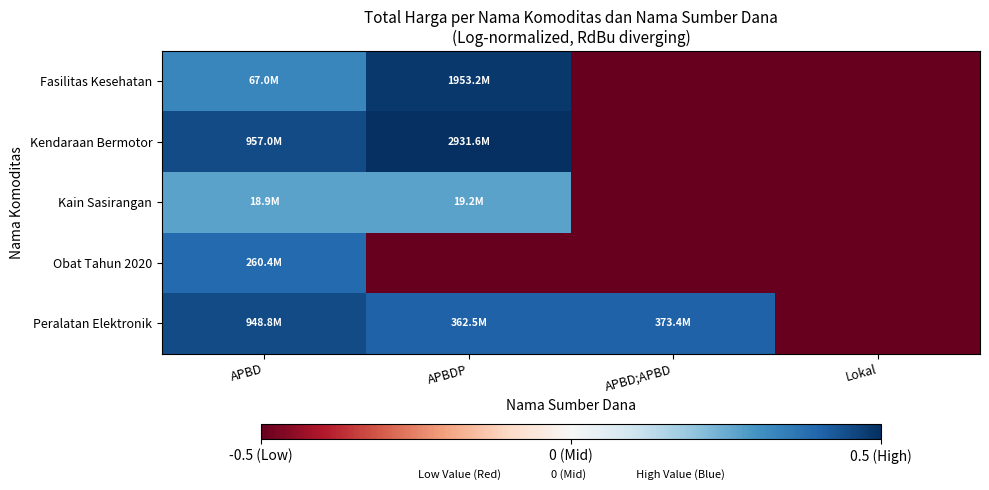

Which series has the largest range (max minus min)?

Kendaraan Bermotor